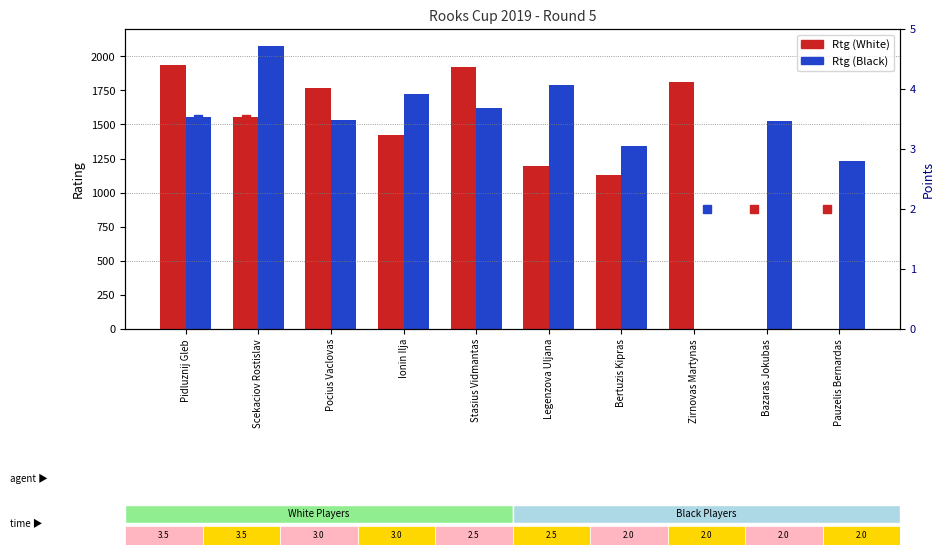

Which series has the largest total across all categories?

Rtg (Black)